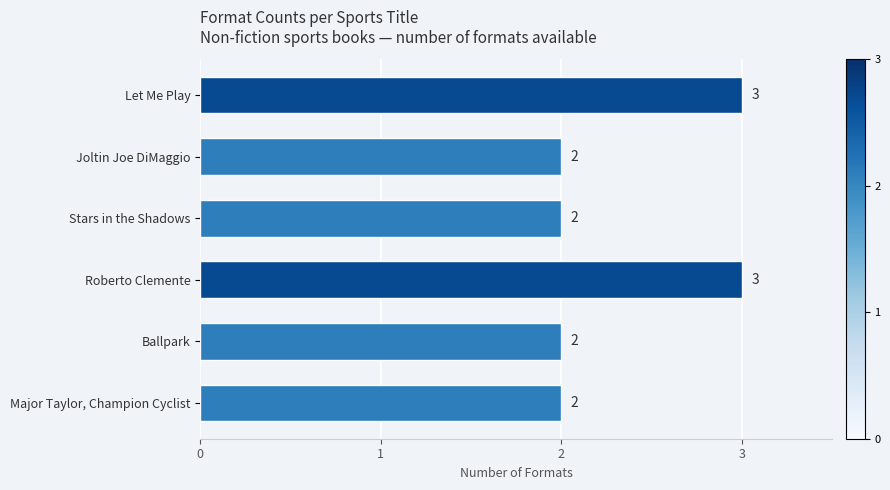

Is it true that the value at Joltin Joe DiMaggio is 1?

False